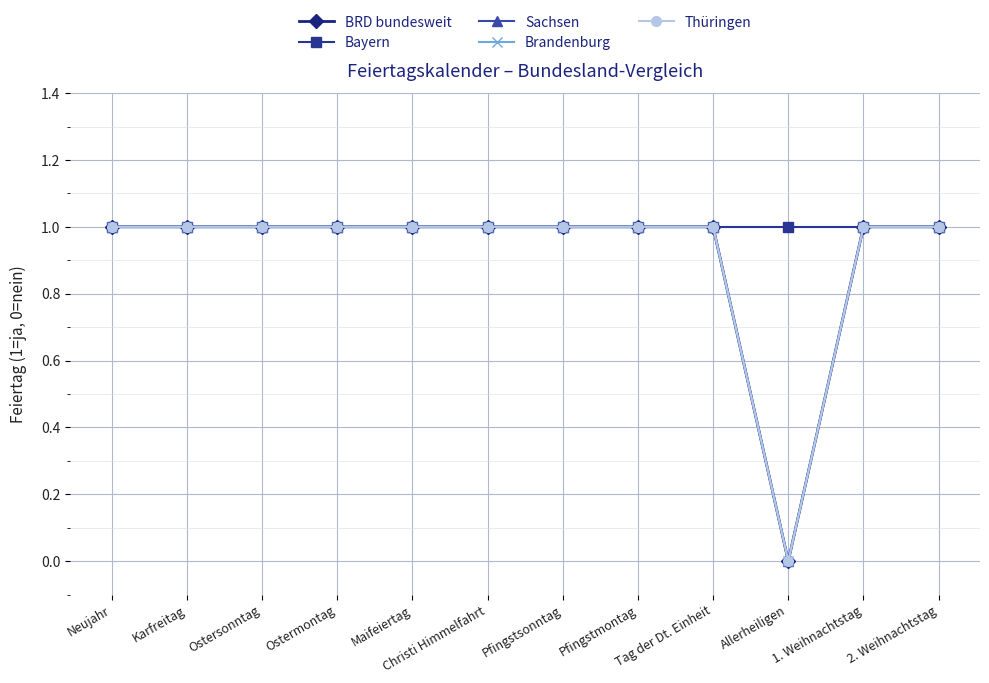

What is the sum of the Thüringen values at Pfingstsonntag and Ostersonntag?

2